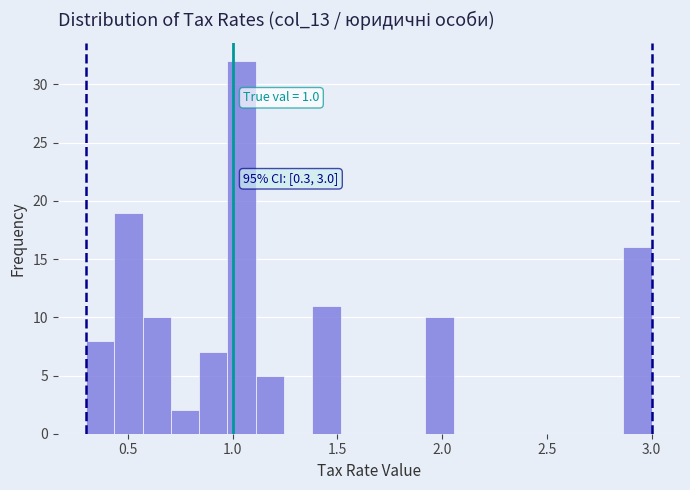

Read against the x-axis, roughly where is the centre of the tallest bar?

1.05